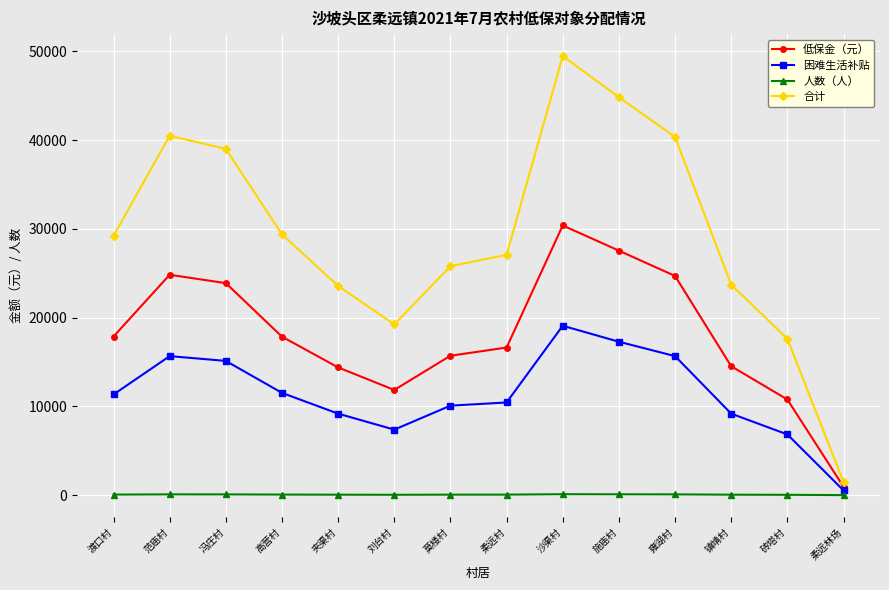

At which category does 低保金（元） reach its first local valley?

刘台村